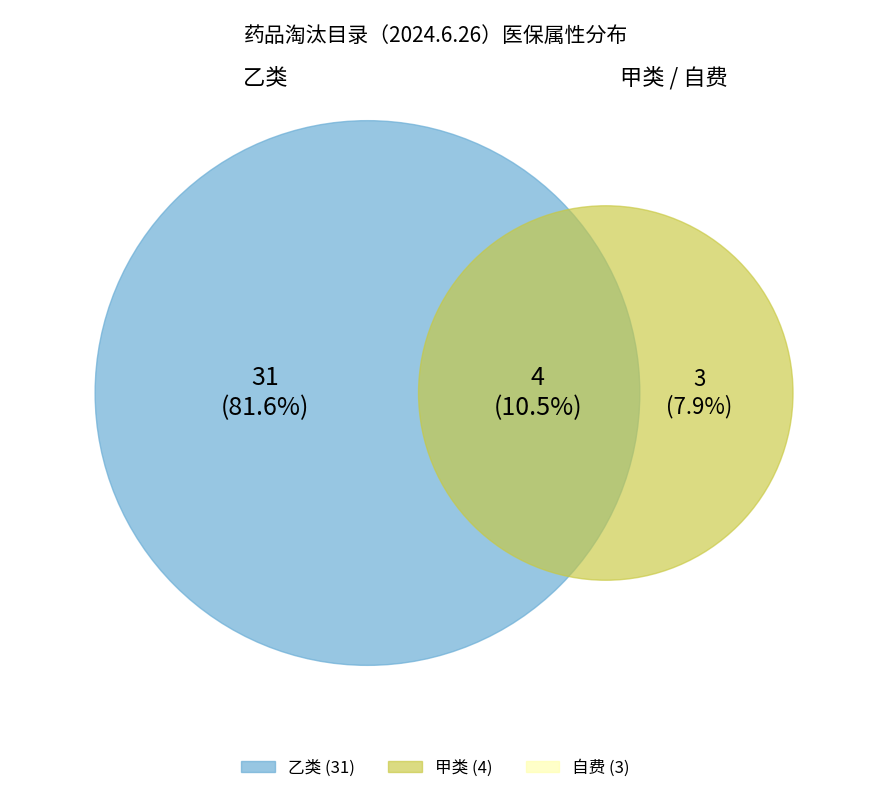

What is the largest slice in the pie chart?

乙类